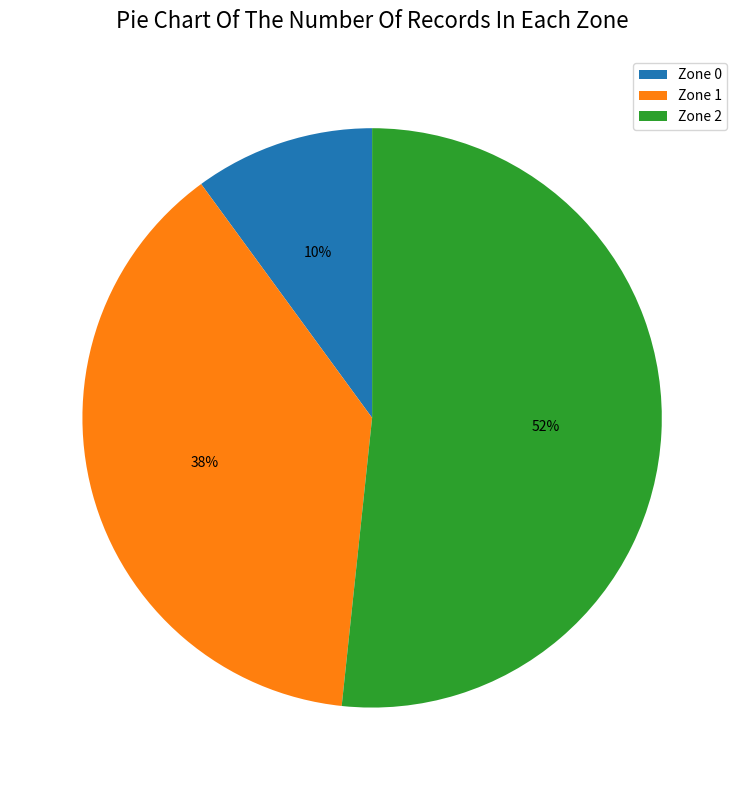

To the nearest percent, what portion does Zone 2 represent?

52%